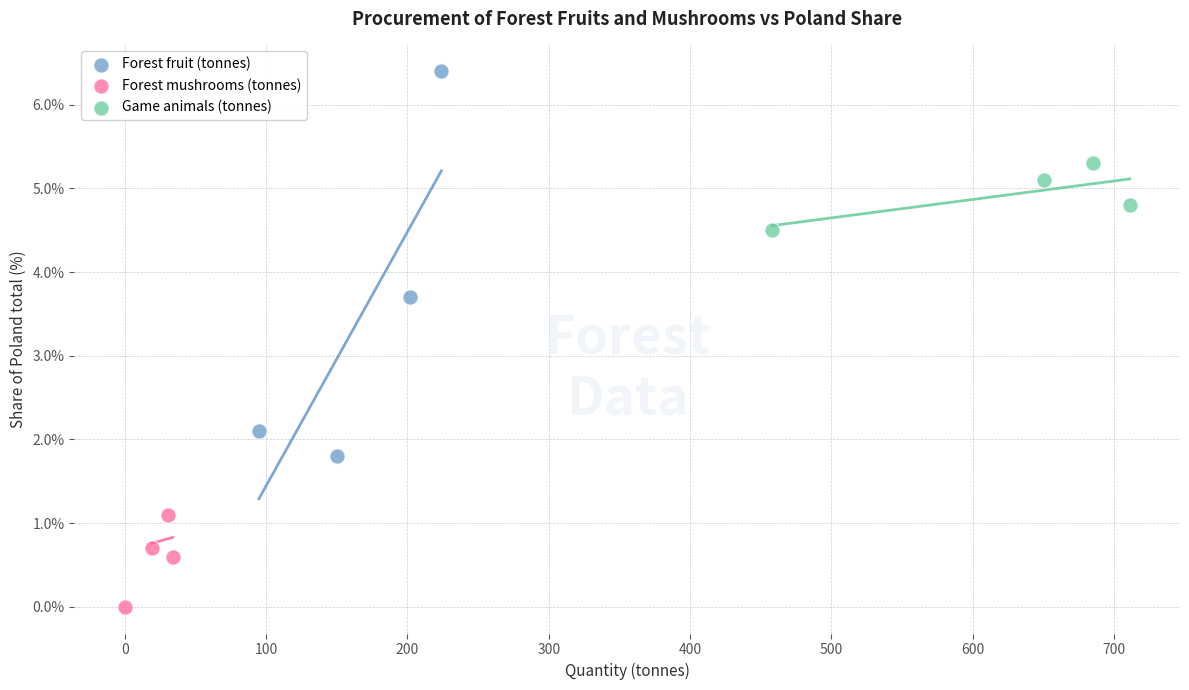

What are all the series names shown in the legend?

Forest fruit (tonnes), Forest mushrooms (tonnes), Game animals (tonnes)